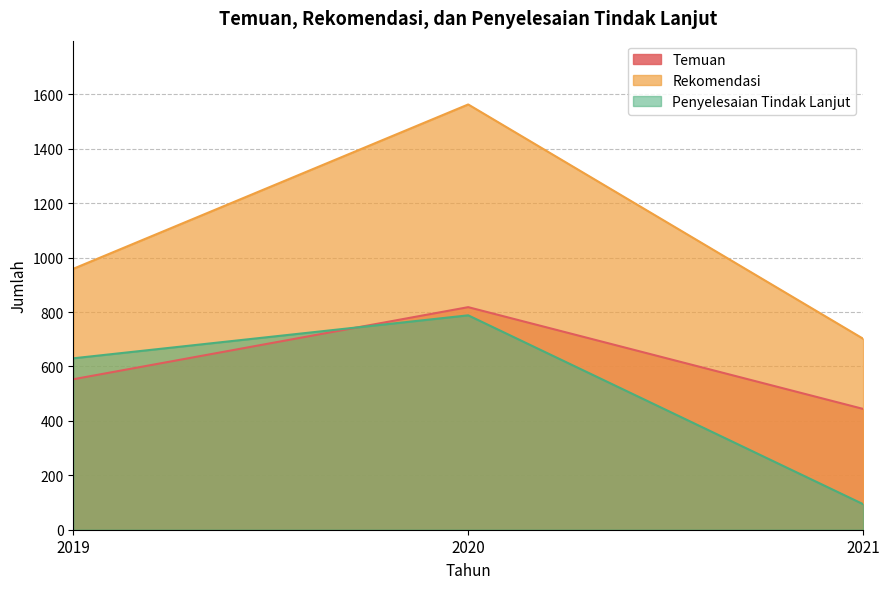

How many values in the Penyelesaian Tindak Lanjut series are below 630?

1